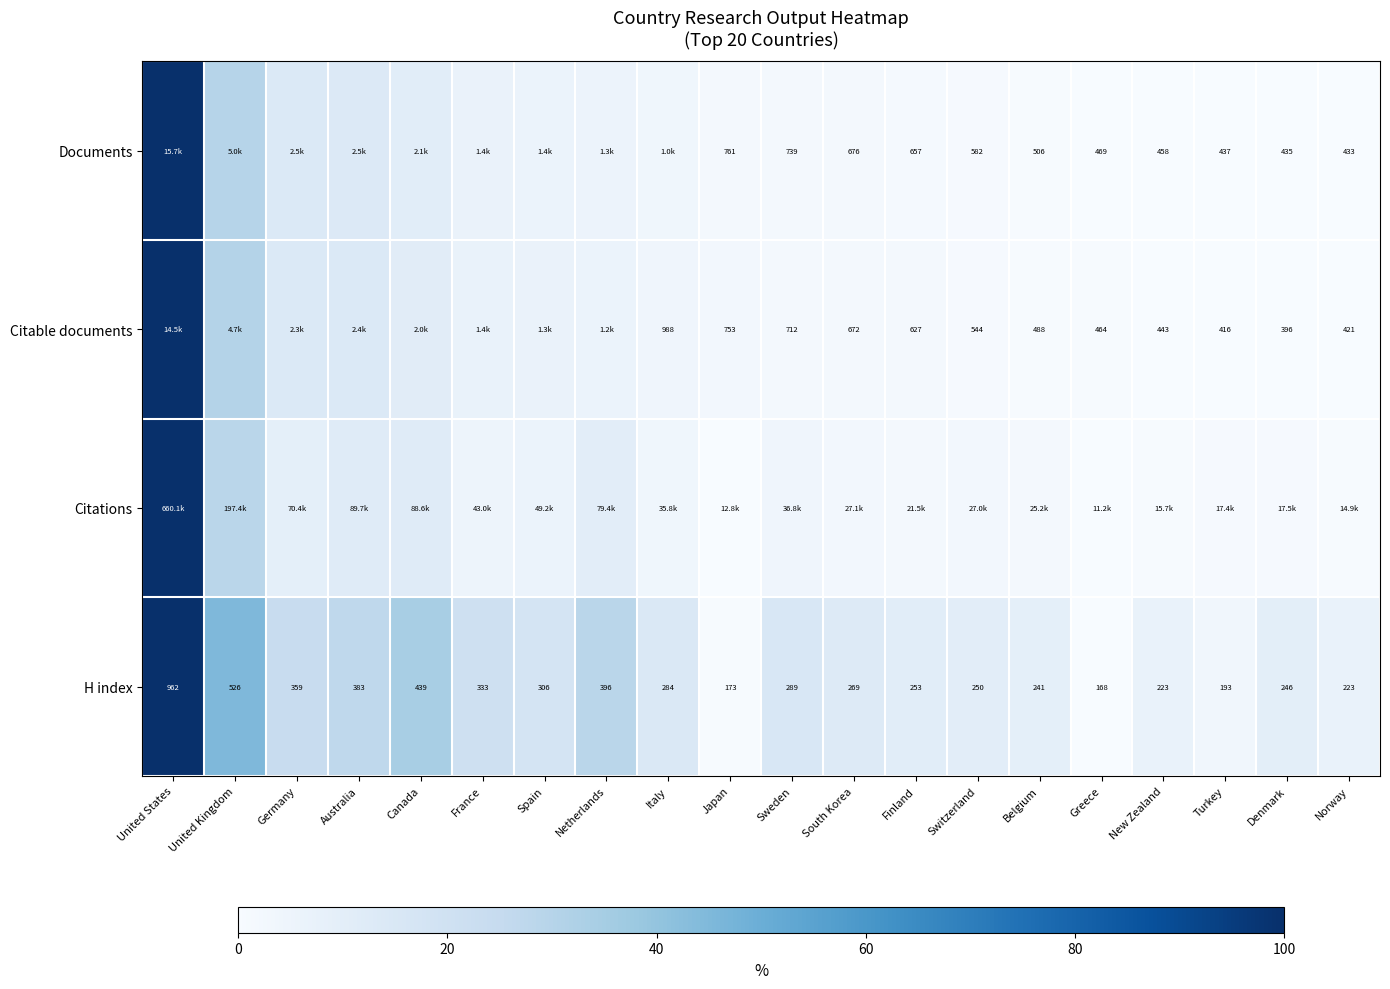

At which category does the chart reach its peak across all series?

United States